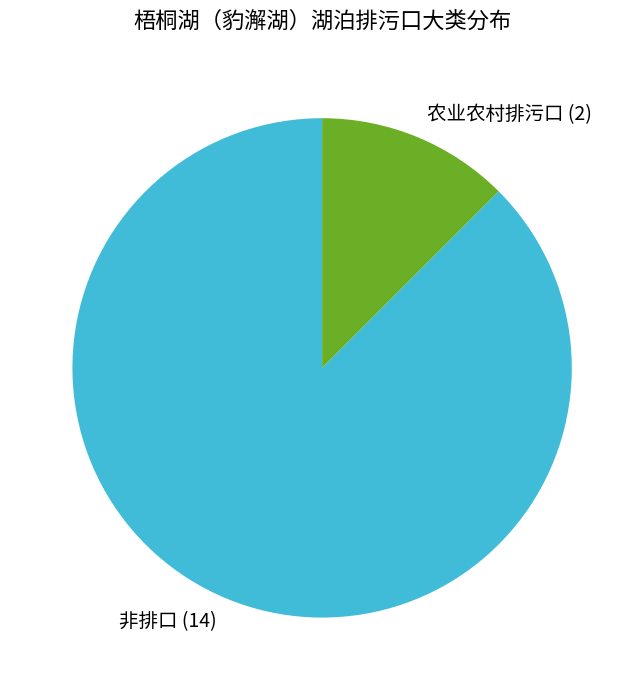

Which has a higher value, 非排口 (14) or 农业农村排污口 (2)?

非排口 (14)